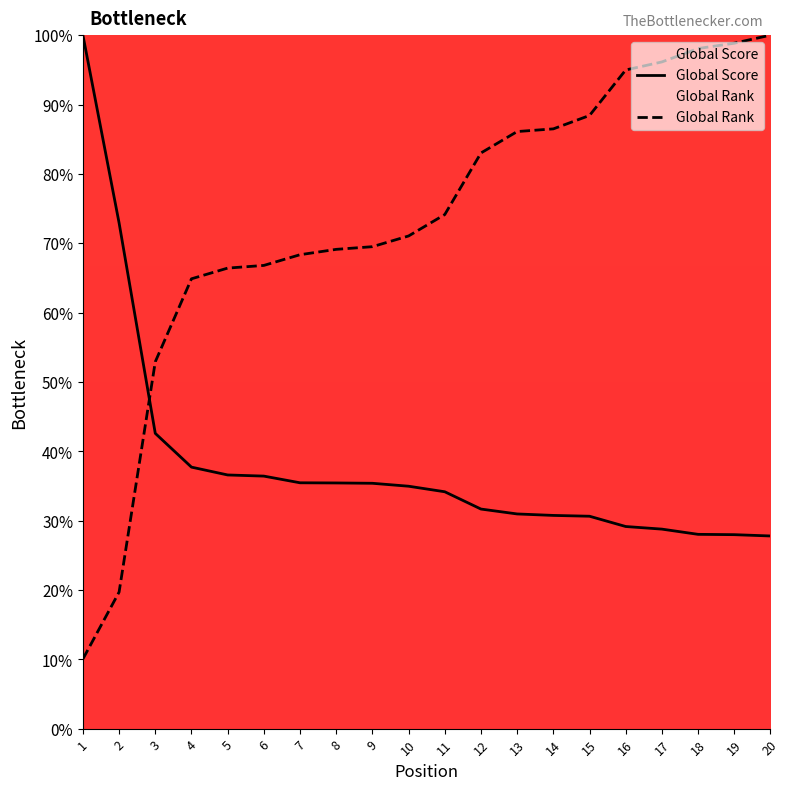

Reading left to right, list all the values displayed in this chart.

Global Score: 100.0	72.9	42.6	37.7	36.6	36.4	35.5	35.4	35.4	35.0	34.2	31.7	31.0	30.7	30.6	29.1	28.8	28.0	28.0	27.8
Global Rank: 10.0	19.7	52.9	64.9	66.4	66.8	68.3	69.1	69.5	71.0	74.1	83.0	86.1	86.5	88.4	95.0	96.1	98.1	98.8	100.0